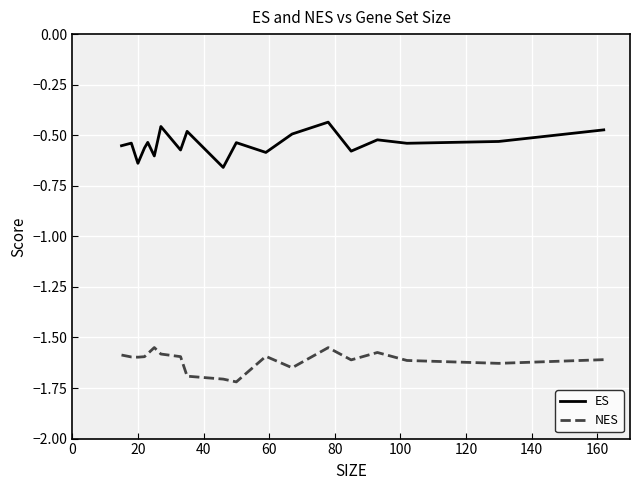

How many lines are shown in the chart?

2